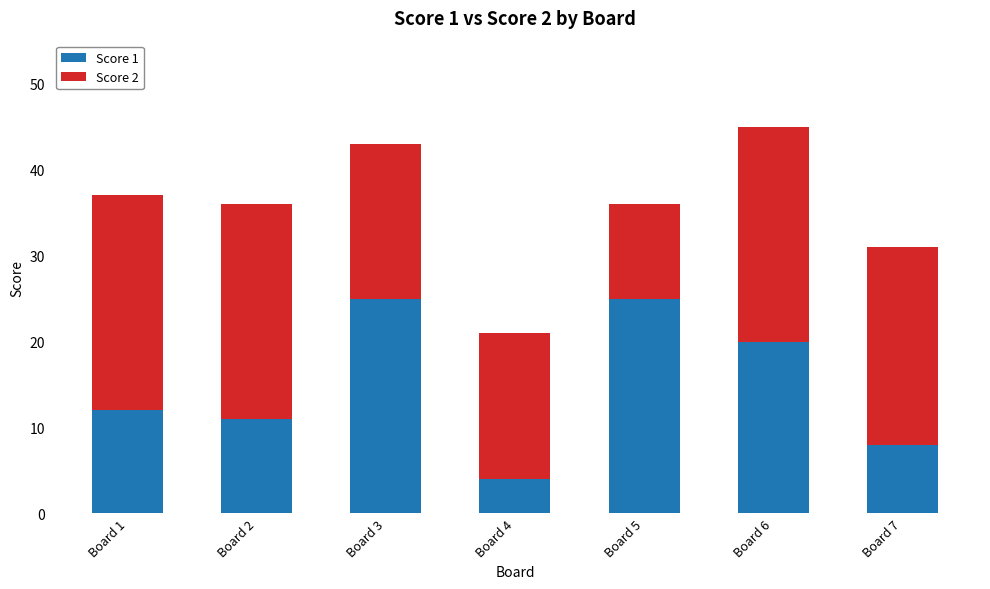

Reading right to left, transcribe the values for Score 1.

8	20	25	4	25	11	12